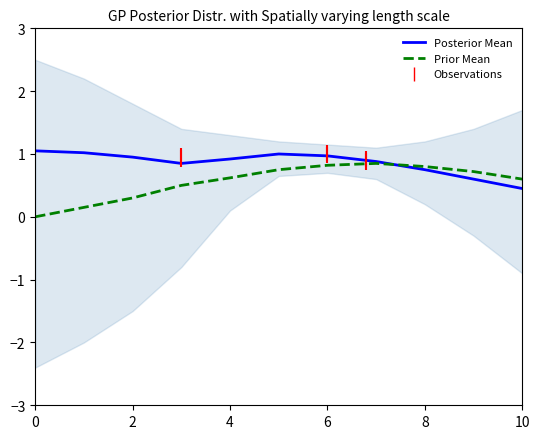

Reading right to left, transcribe all the data shown in this chart.

Posterior Mean: 0.5	0.6	0.8	0.9	1.0	1.0	0.9	0.8	0.9	1.0	1.1
Prior Mean: 0.6	0.7	0.8	0.8	0.8	0.8	0.6	0.5	0.3	0.1	0.0